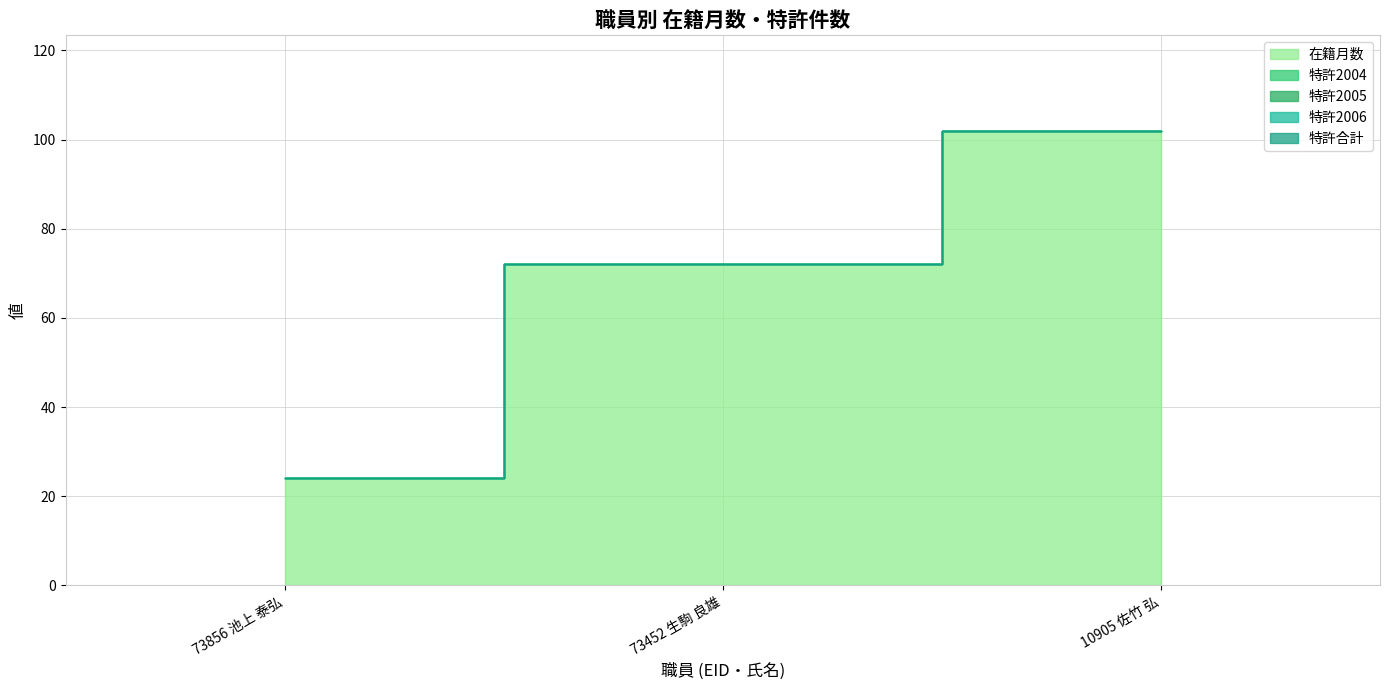

True or false: 特許合計 has a value of 0 at 73452 生駒 良雄.

True